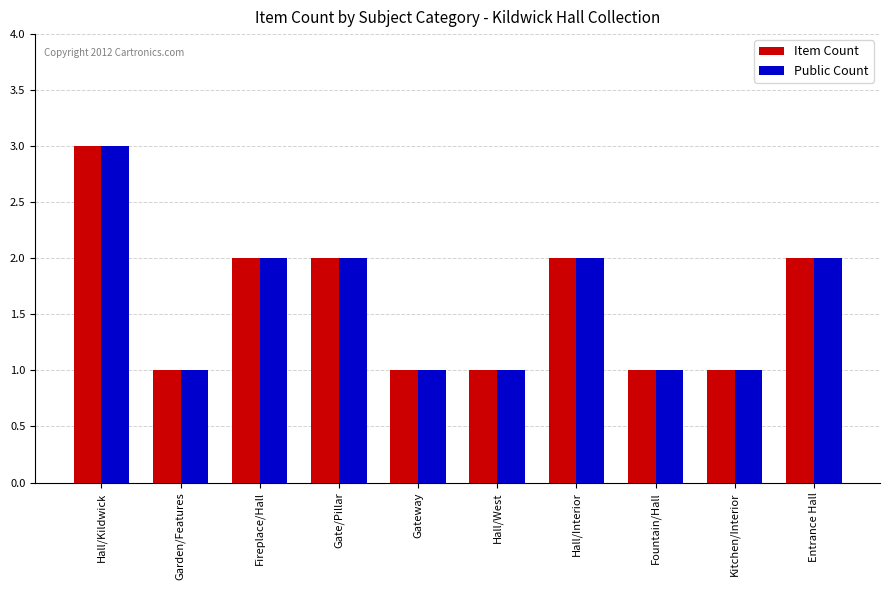

What is the minimum value shown in the chart?

1